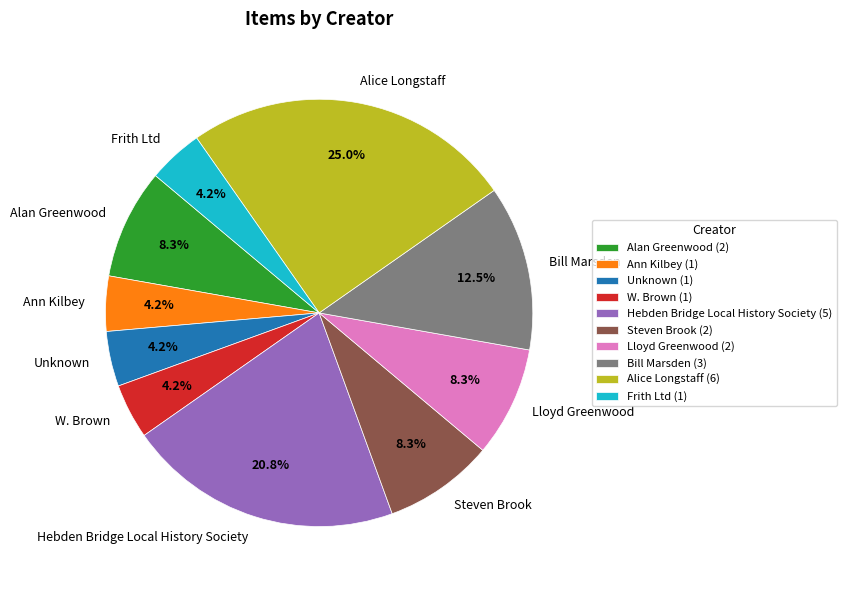

How many segments does this pie chart have?

10